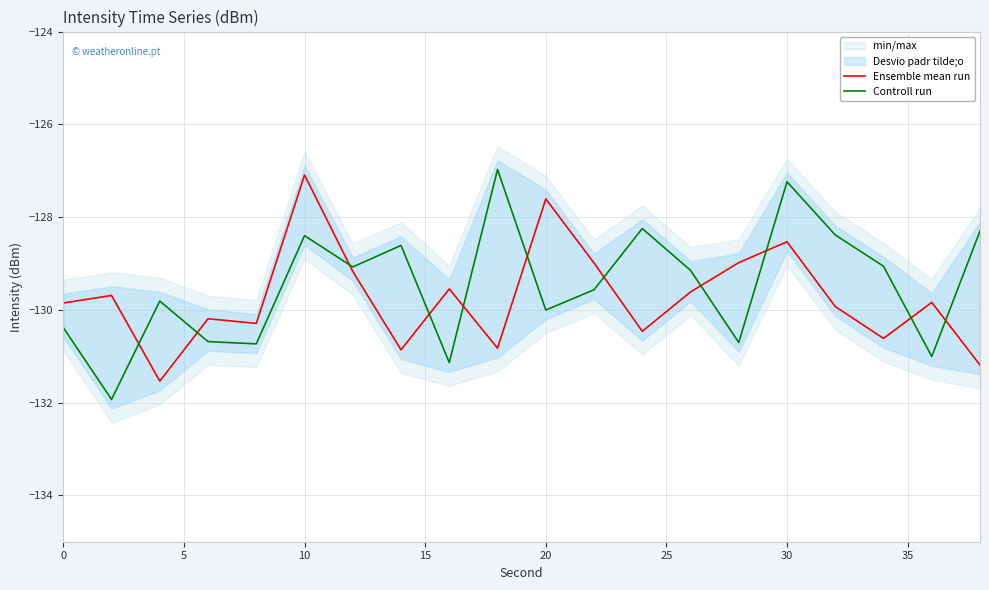

What is the minimum value for Controll run?

-131.9